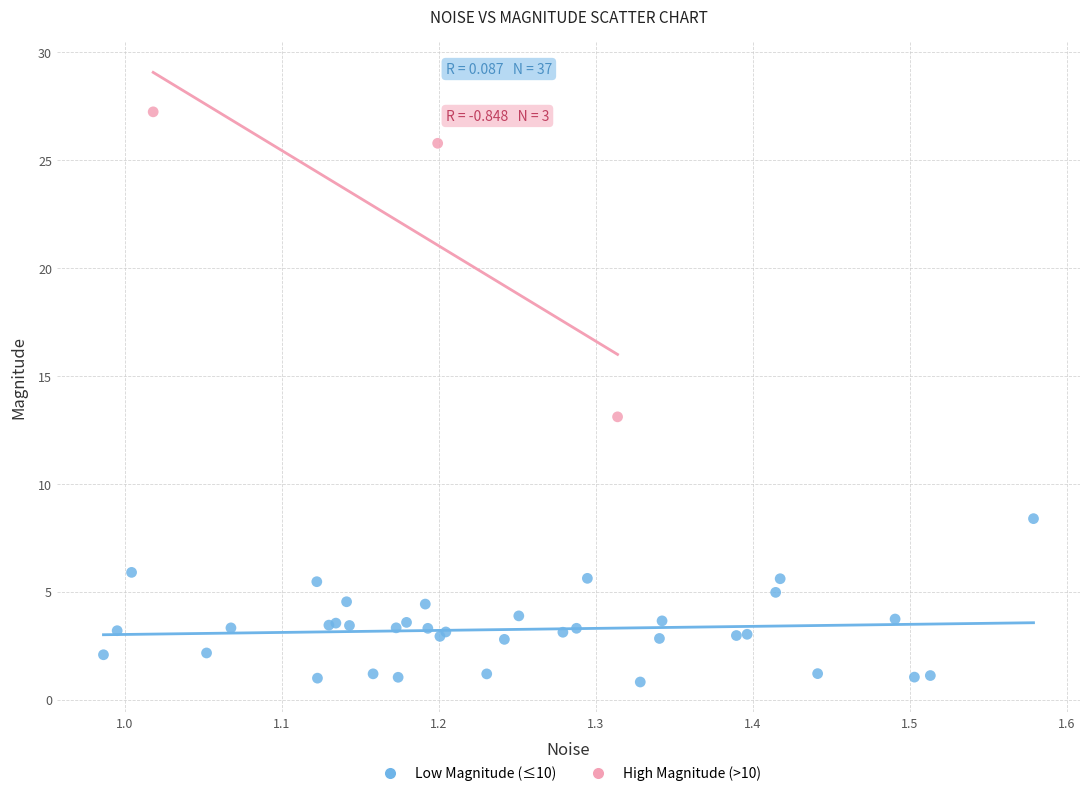

What are all the series names shown in the legend?

Low Magnitude (≤10), High Magnitude (>10)